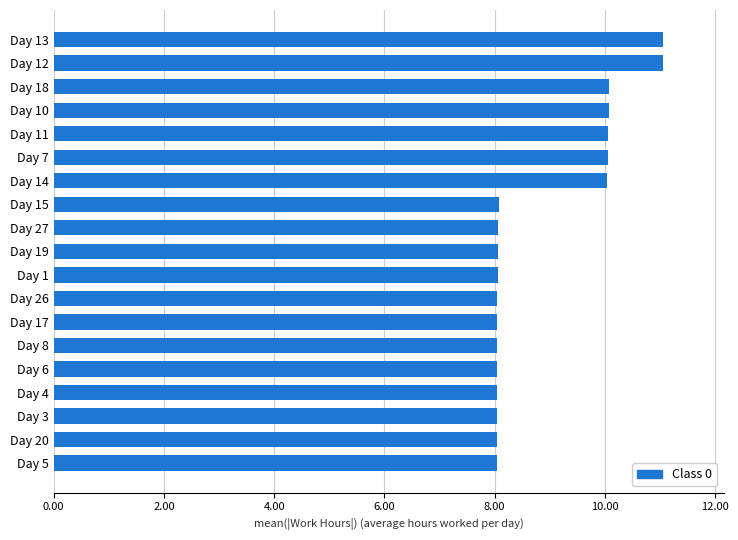

Approximately how many times larger is the value at Day 19 compared to Day 3?

1.0